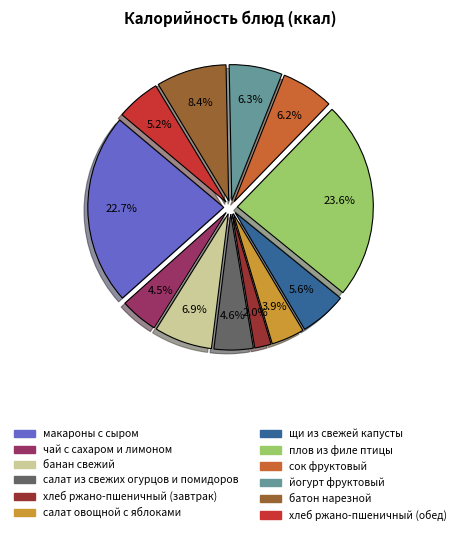

What is the total percentage of батон нарезной and хлеб ржано-пшеничный (обед)?

13.6%